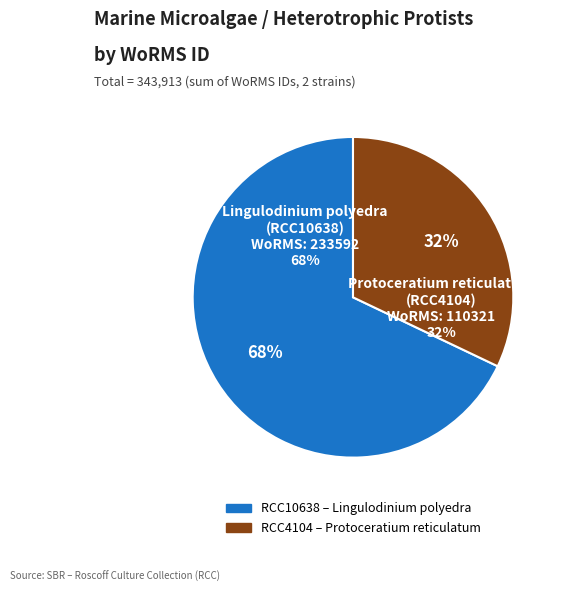

To the nearest percent, what percentage of the pie is RCC4104?

32%